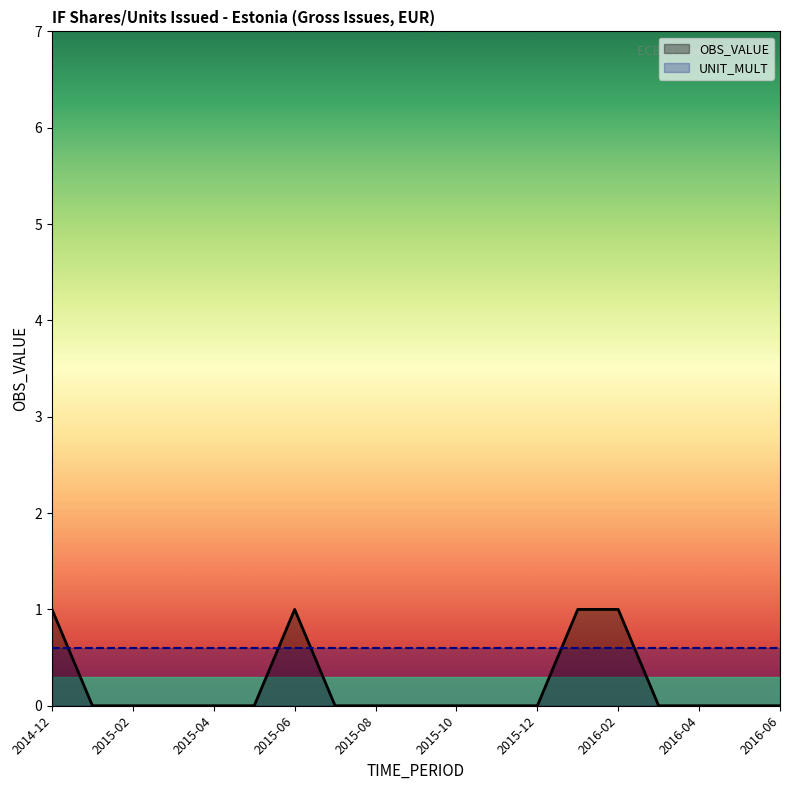

How many intersections are there between UNIT_MULT and OBS_VALUE?

5